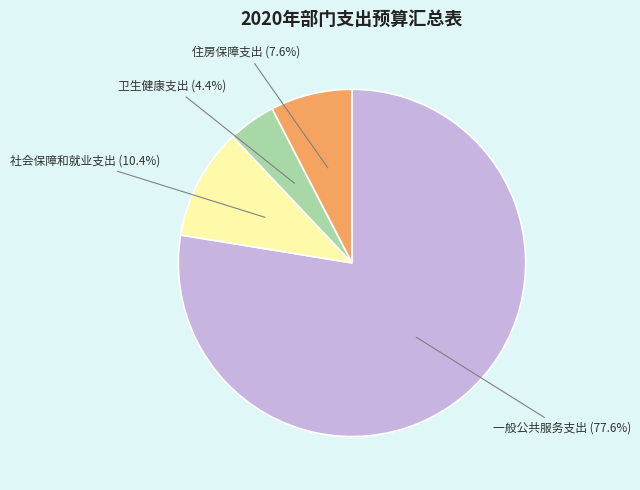

Is there any slice that represents more than half of the pie?

Yes